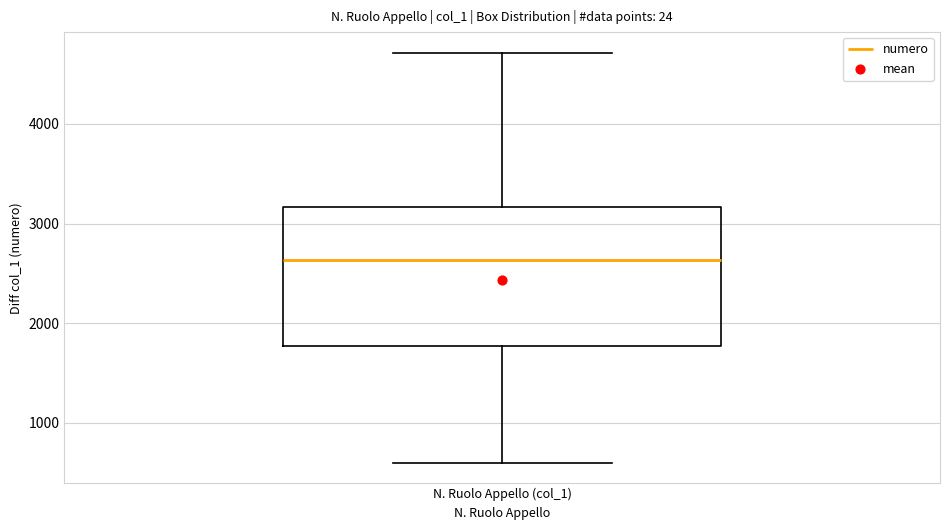

Transcribe this box plot: give where the median line is, the range the box spans, and where the two whiskers end, as read against the y-axis. The values are not printed on the chart, so give them approximately, as read against the axis.

median 2600, box 1800 to 3200, whiskers 600 to 4700